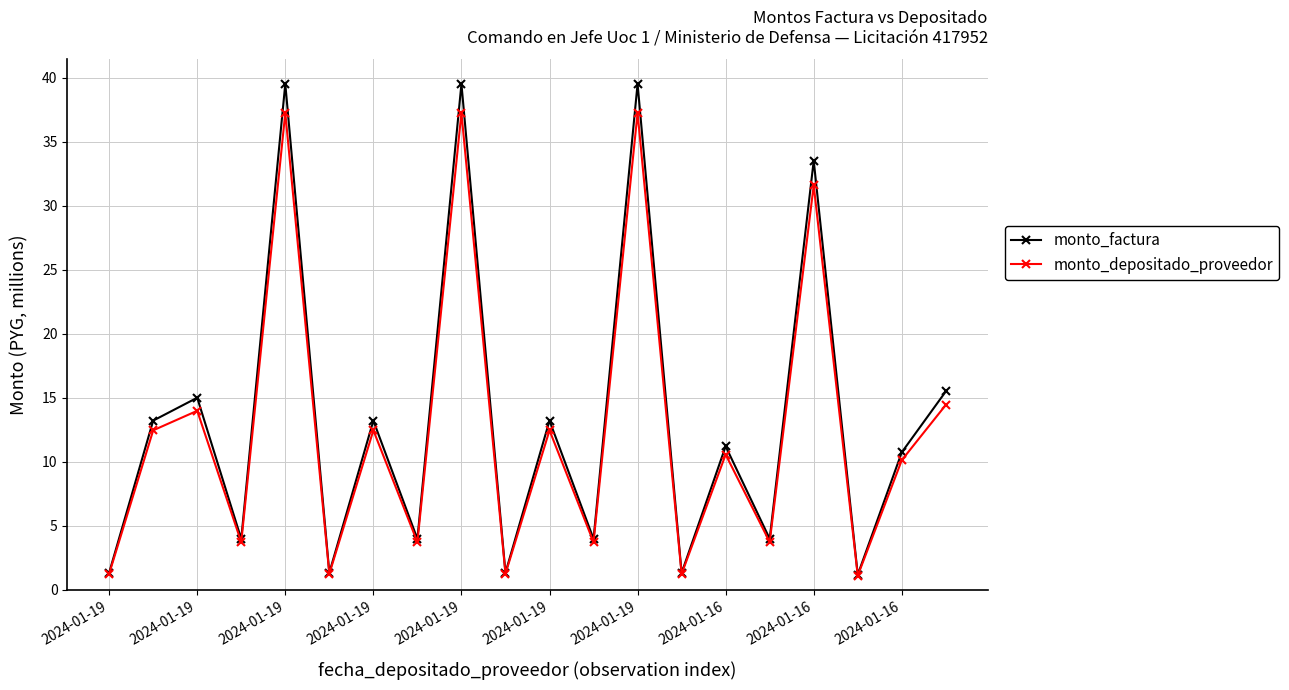

List the series in order of their peak value, highest first.

monto_factura, monto_depositado_proveedor